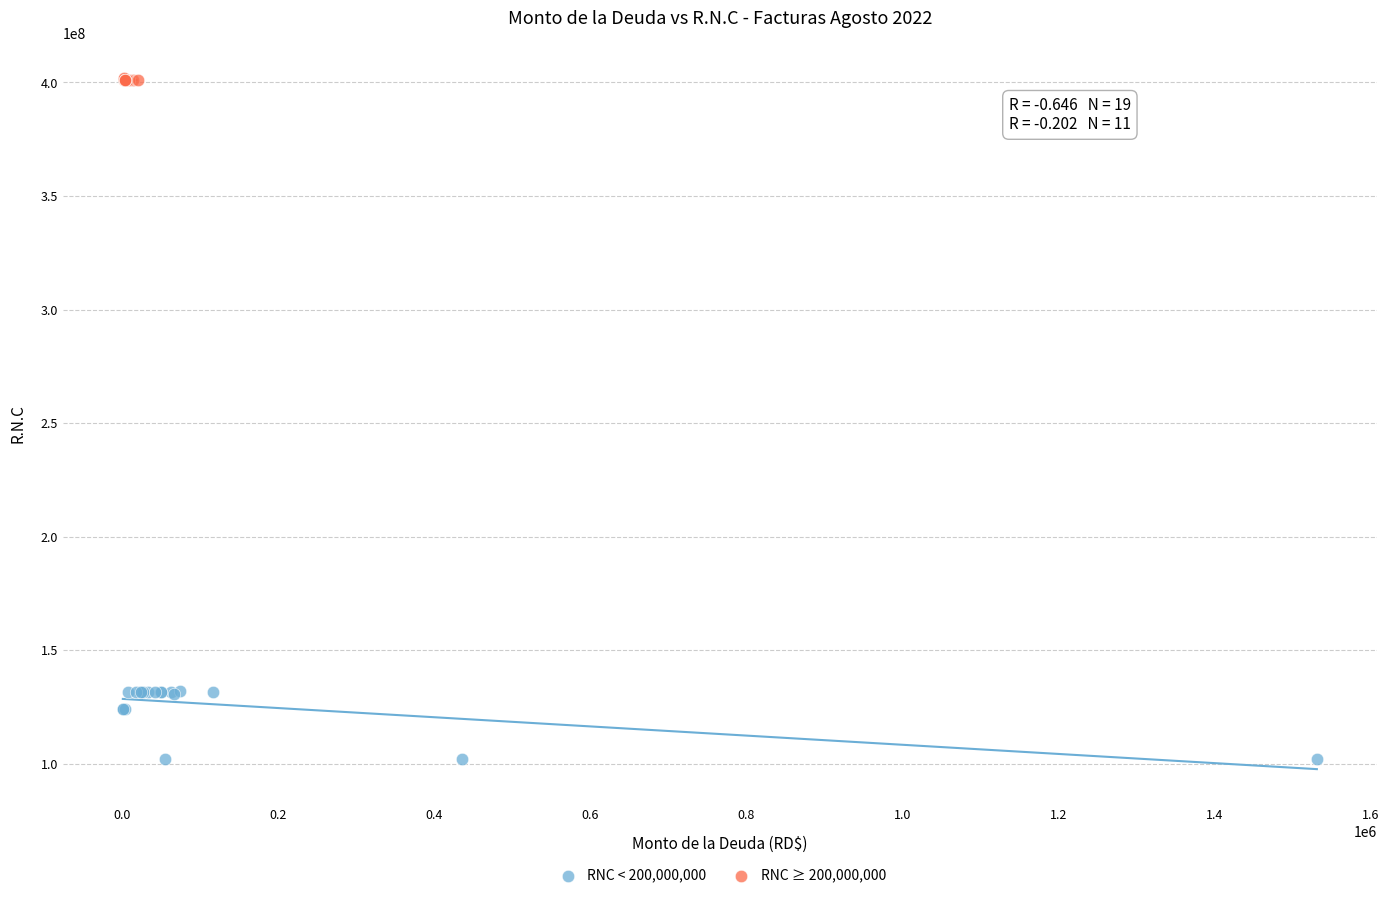

Which series reaches the minimum Y coordinate?

RNC < 200,000,000